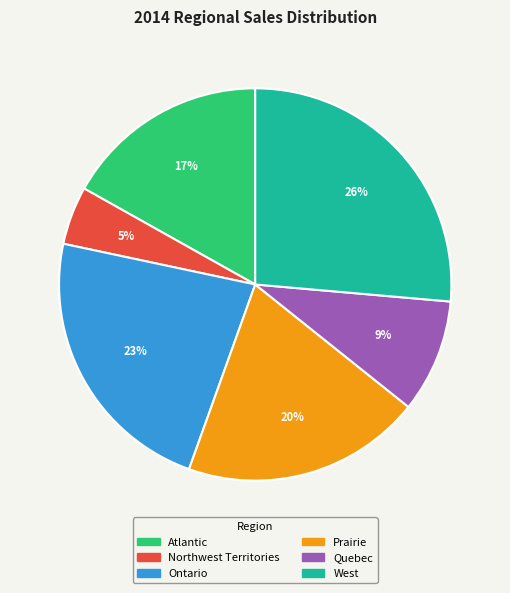

Rank the categories by value from lowest to highest.

Northwest Territories, Quebec, Atlantic, Prairie, Ontario, West